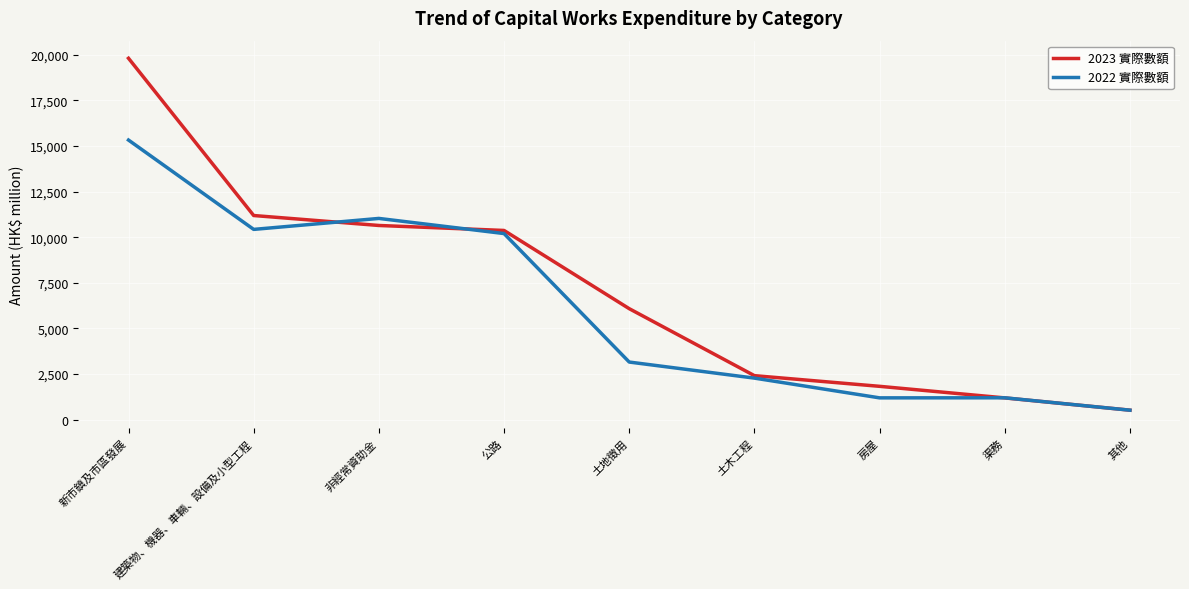

What is the difference between the 2023 實際數額 values at 房屋 and 公路?

8539